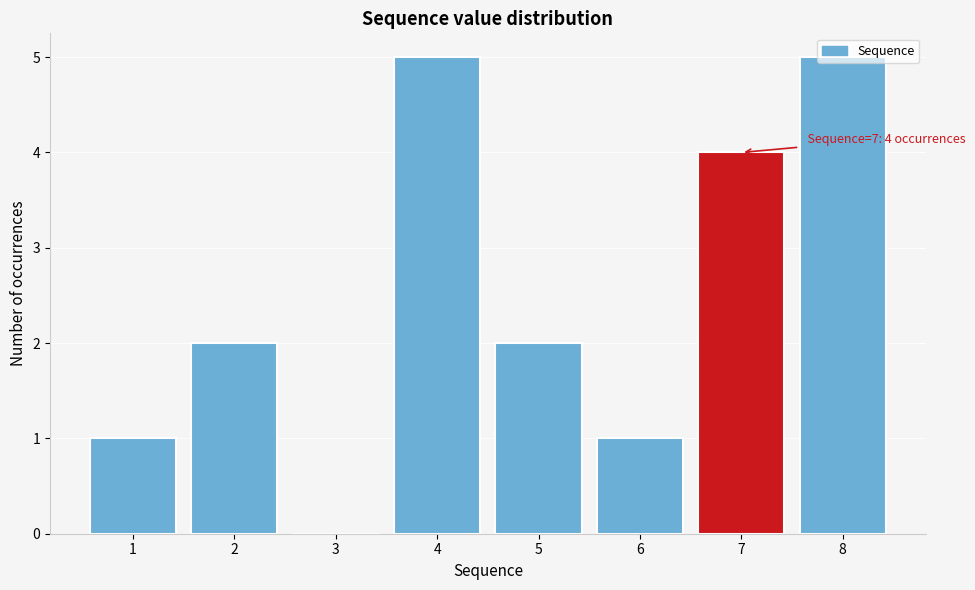

Read the value at 8.

5